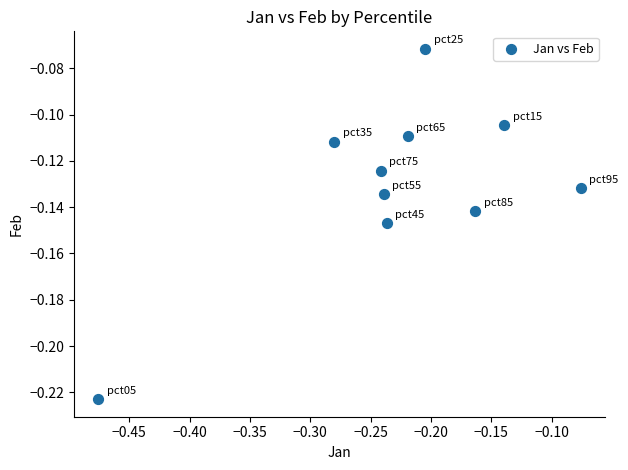

What is the range of X values (max minus min)?

0.4